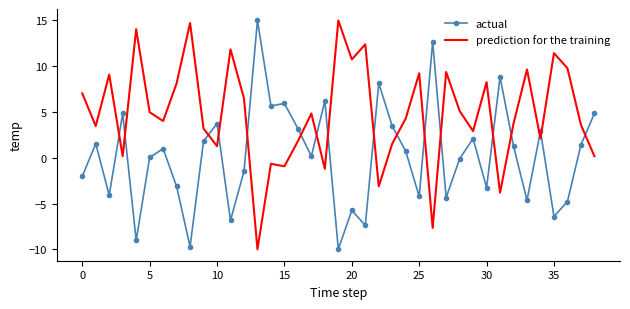

What is the lowest value of the prediction for the training series?

-10.0